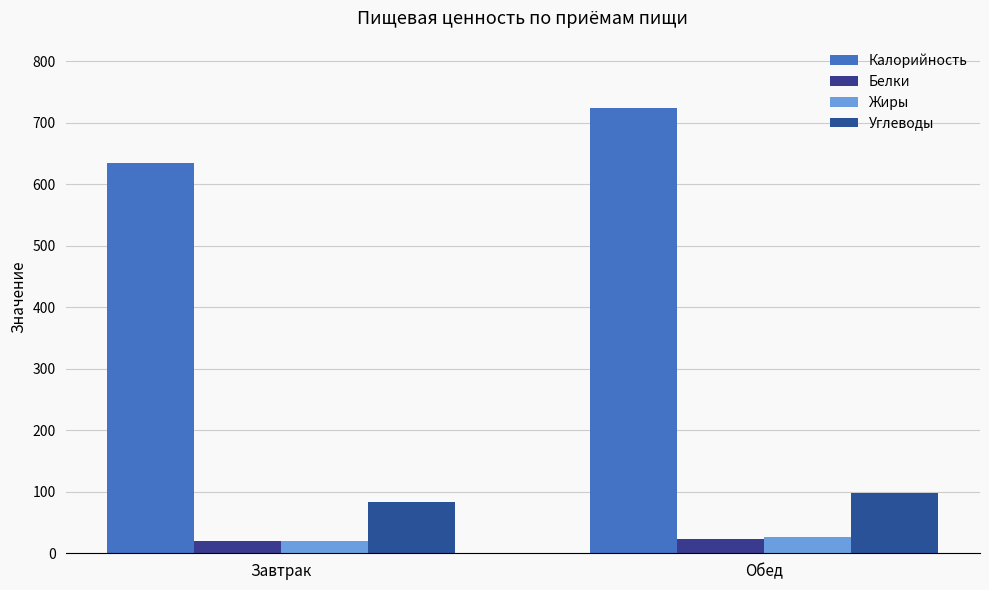

How many data points in Углеводы are above 98?

1